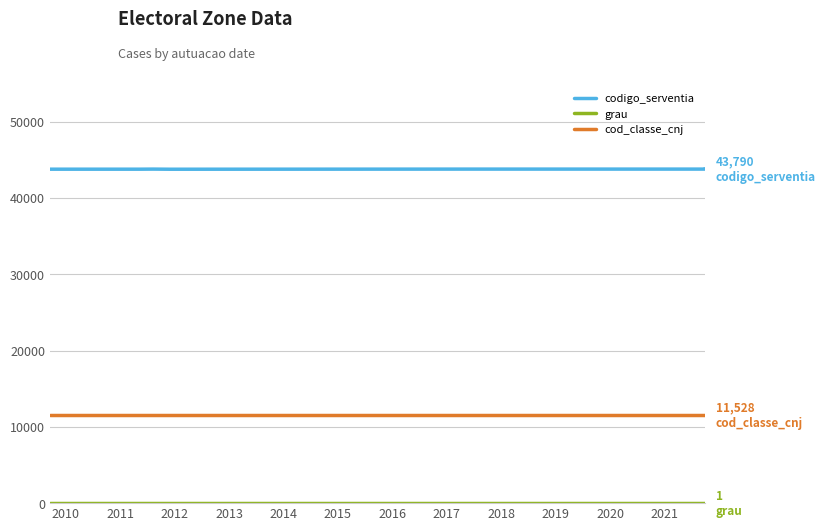

True or false: cod_classe_cnj and grau cross at least once.

False